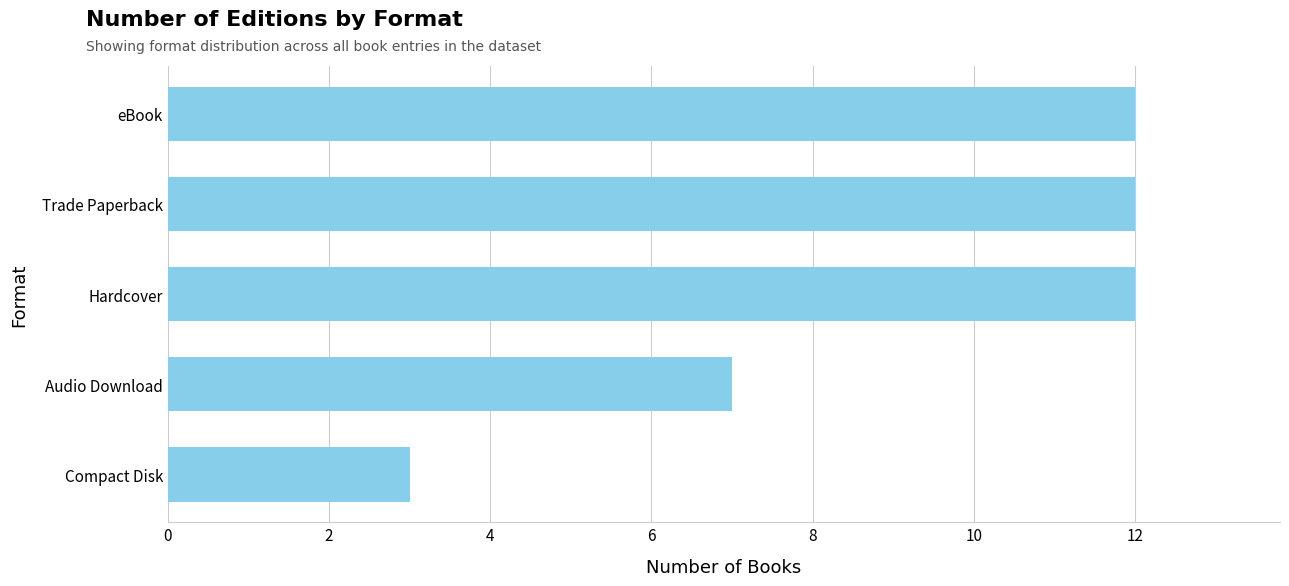

How many distinct data groups are displayed?

1